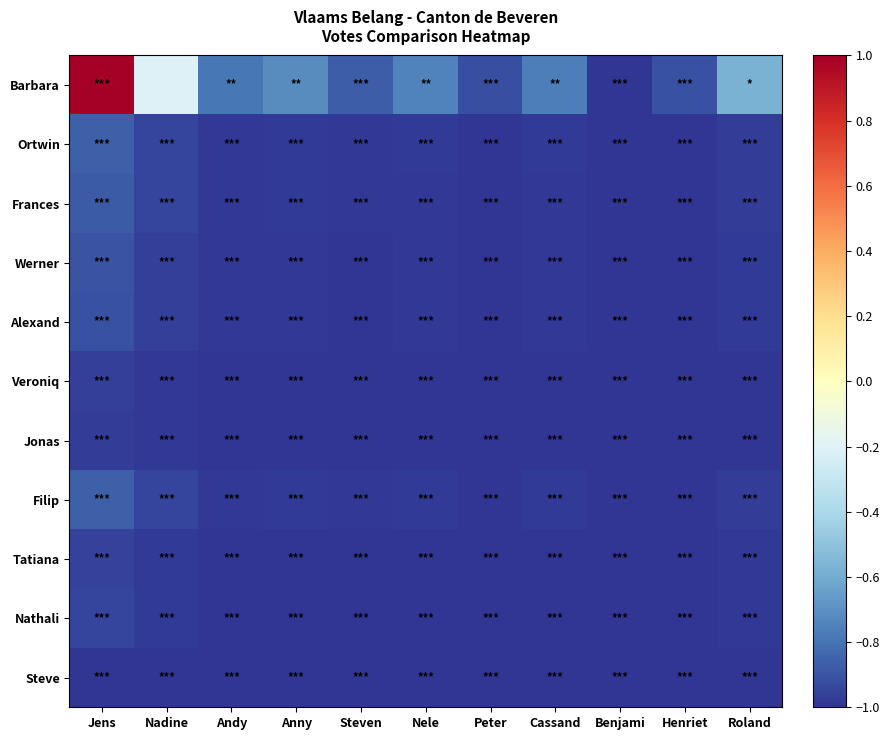

What is the spread (max minus min) of values at Roland?

0.4